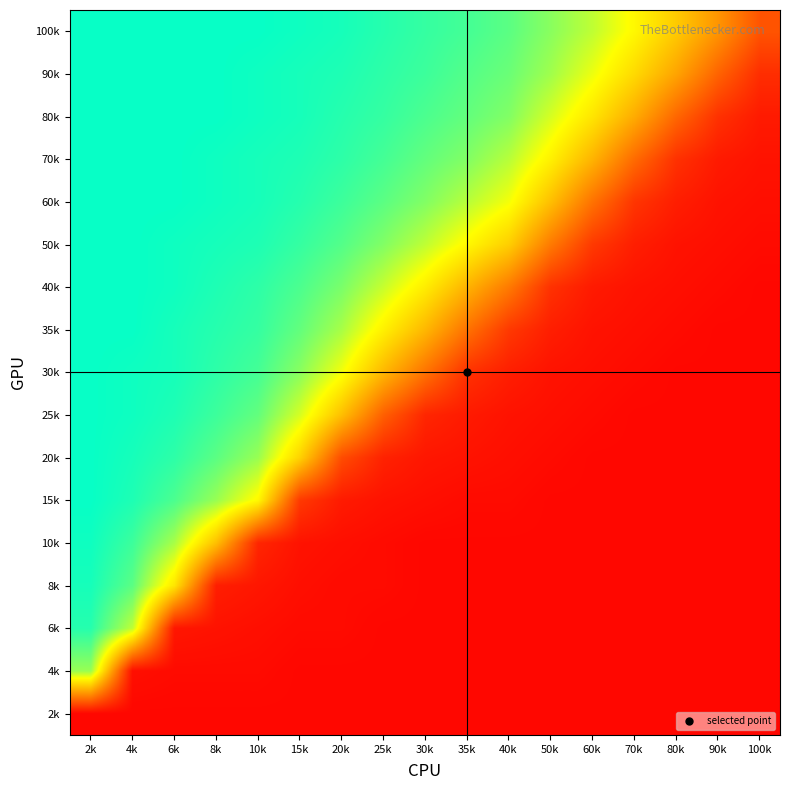

Which has a higher value, 4k or 15k?

4k